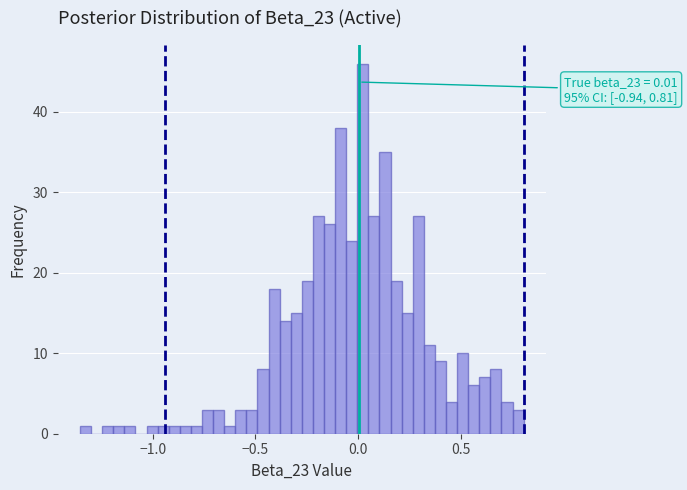

Around what value on the x-axis is the tallest bar? Give the approximate position of its centre, as read against the axis.

0.00